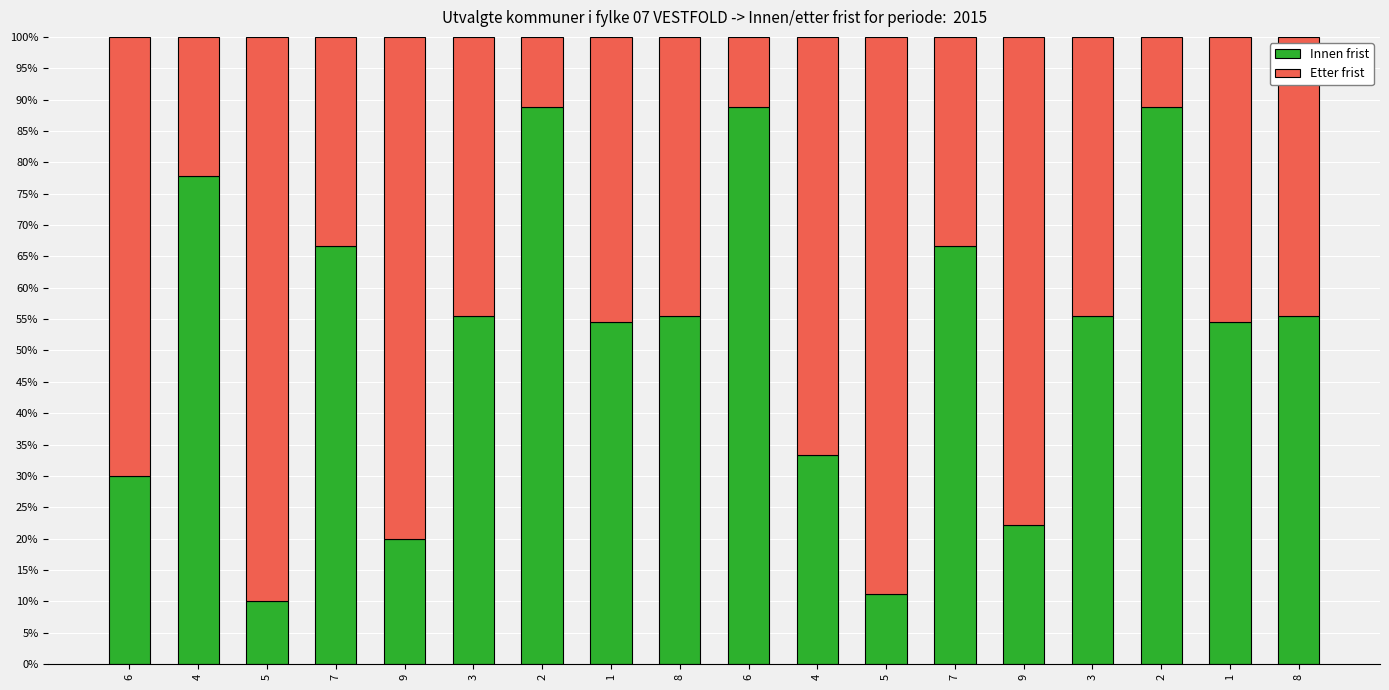

Is it true that Etter frist equals 45.5 at 1?

True